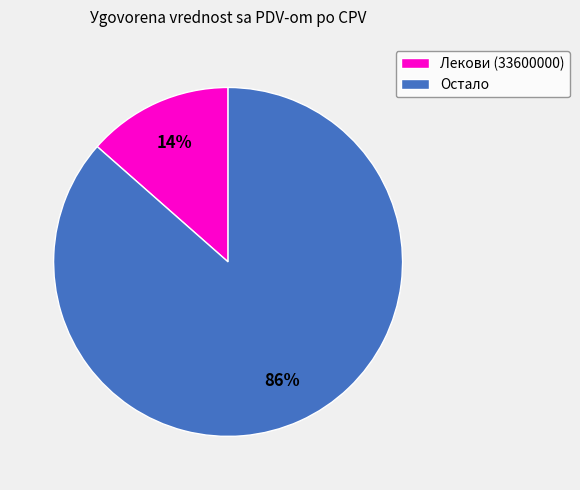

How many segments does this pie chart have?

2